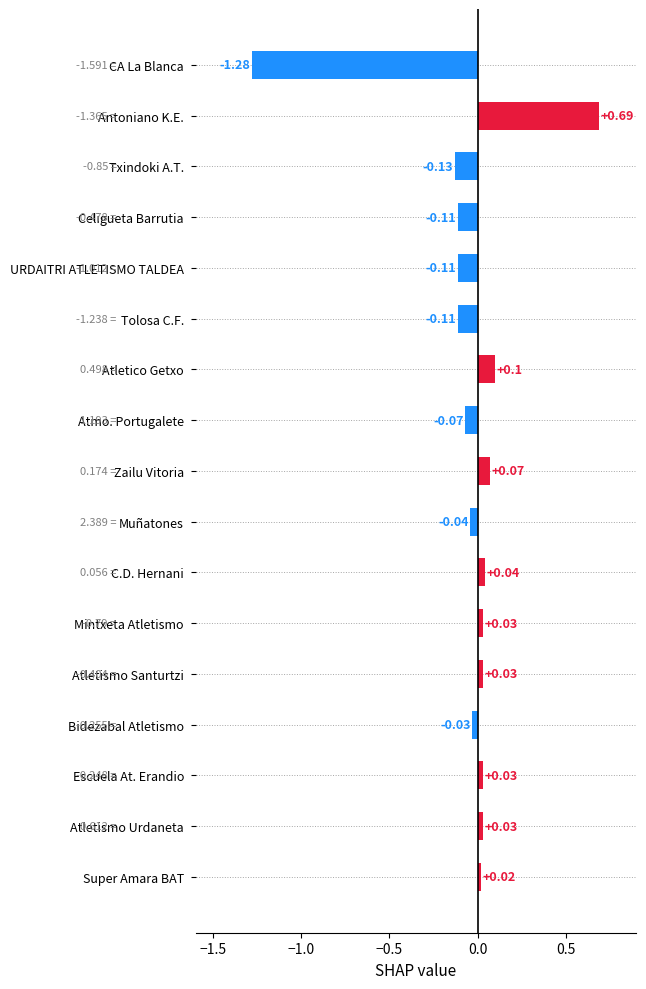

How many bars are there in total?

17